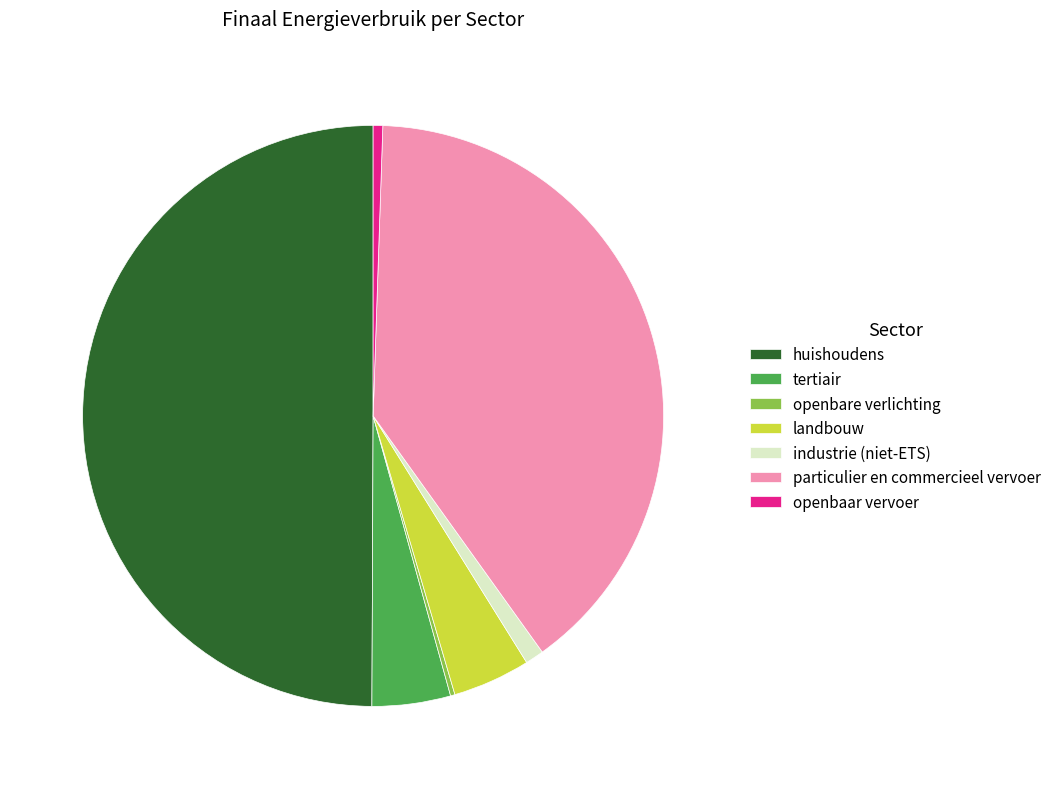

Is the sum of particulier en commercieel vervoer and openbaar vervoer greater than half?

No